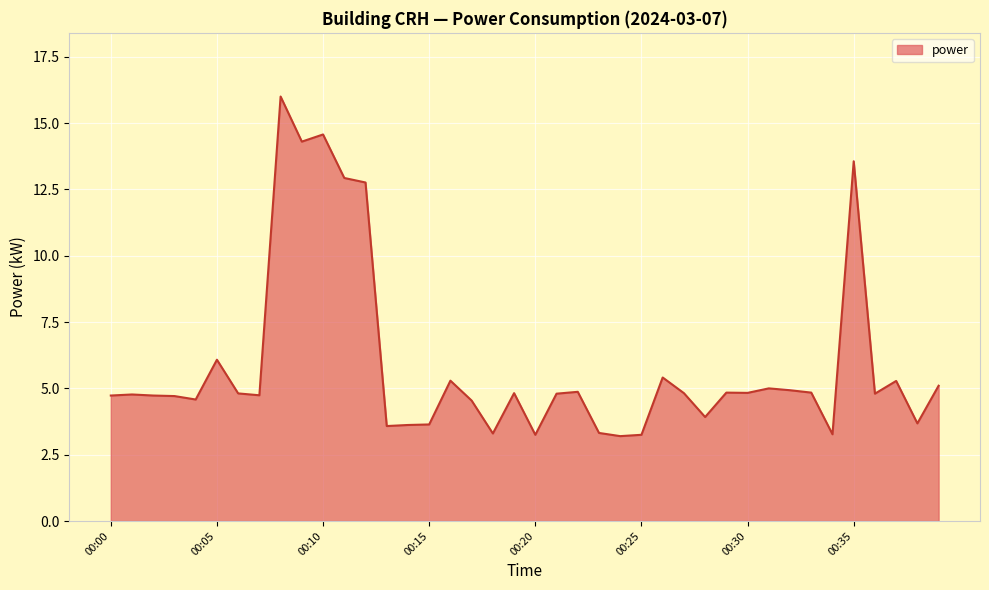

What is the smallest value displayed?

3.2